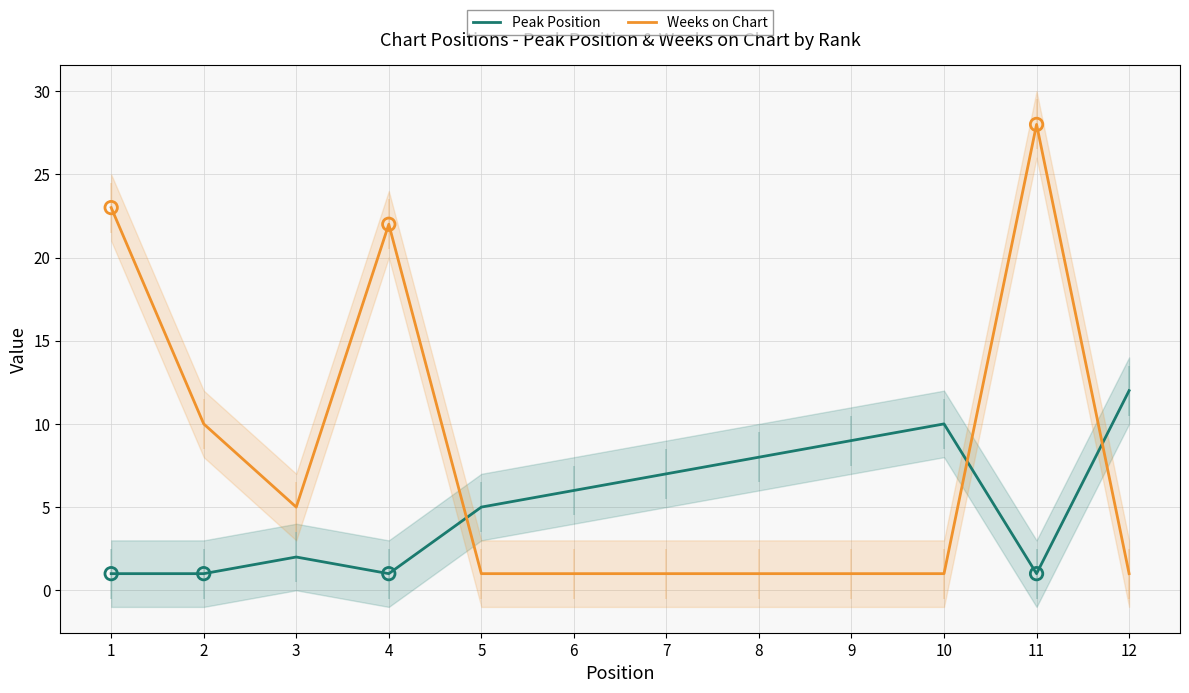

Which series reaches the minimum Y coordinate?

Peak Position